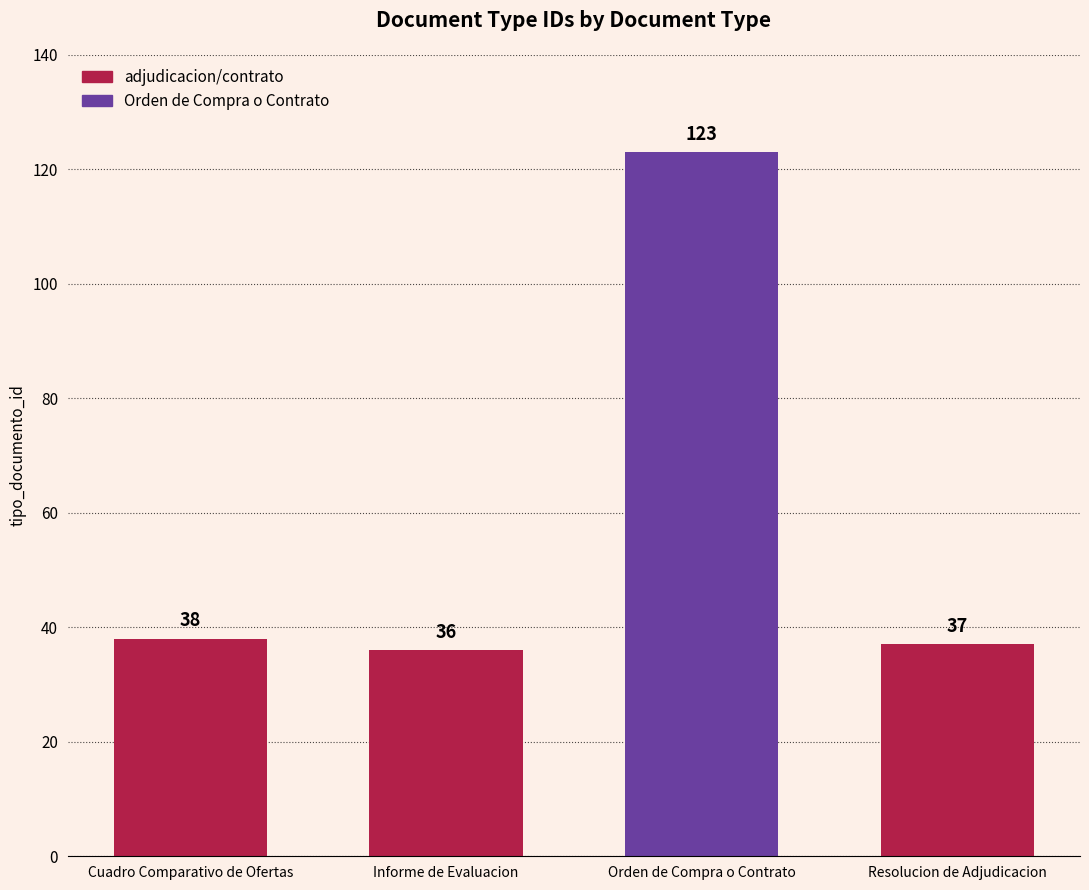

Which label corresponds to the largest value in the chart?

Orden de Compra o Contrato